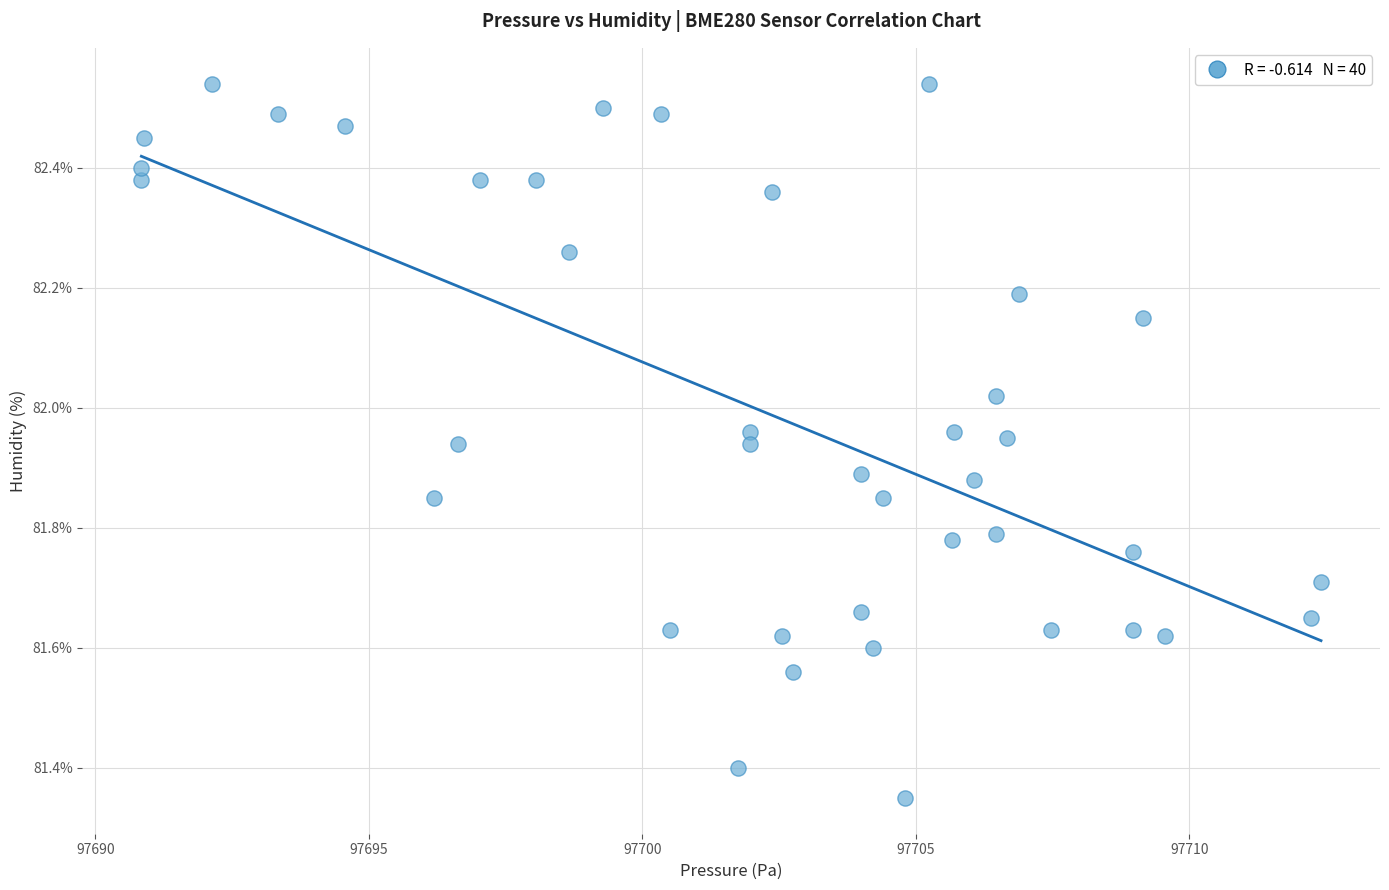

What is the range of X values (max minus min)?

21.6